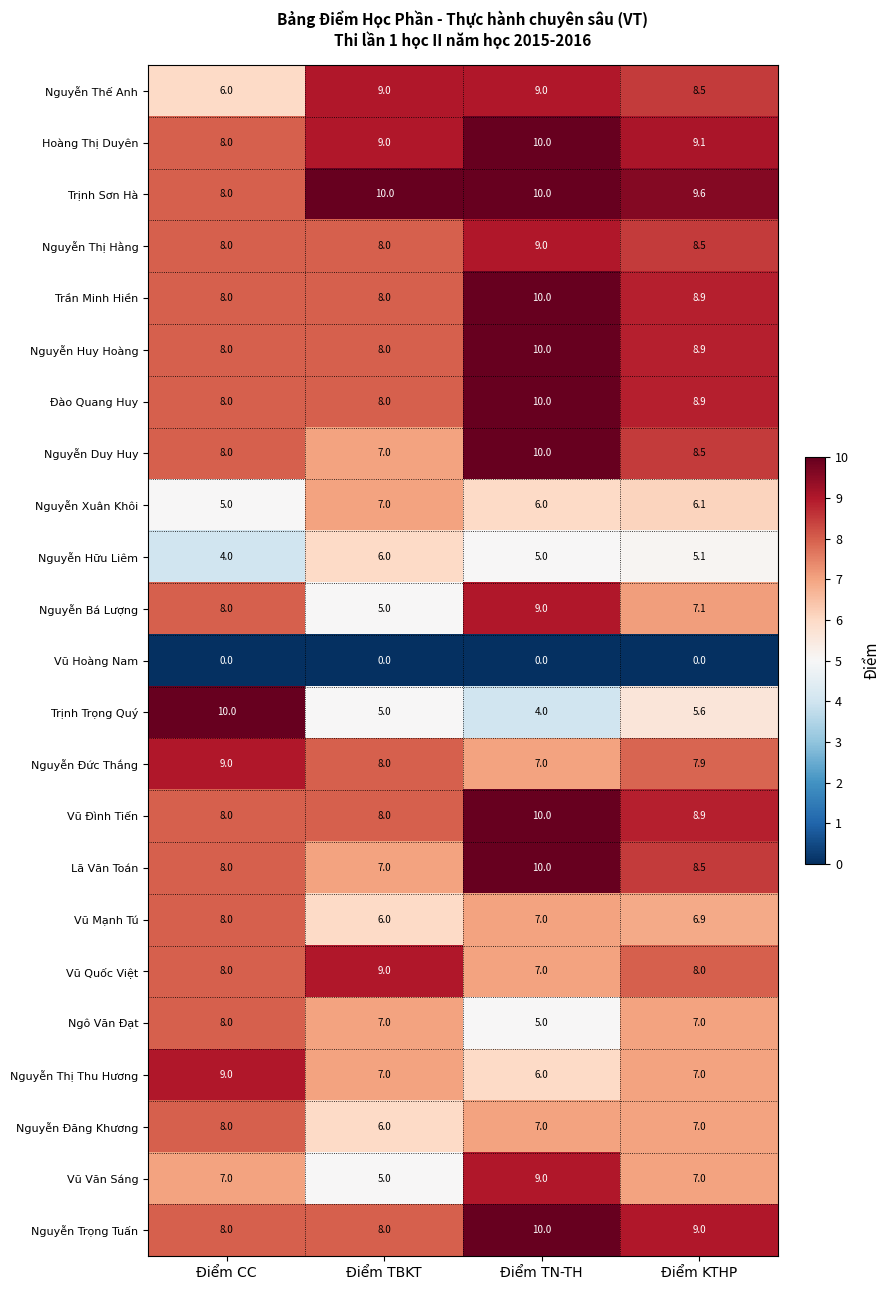

What is the spread (max minus min) of values at Điểm TBKT?

10.0